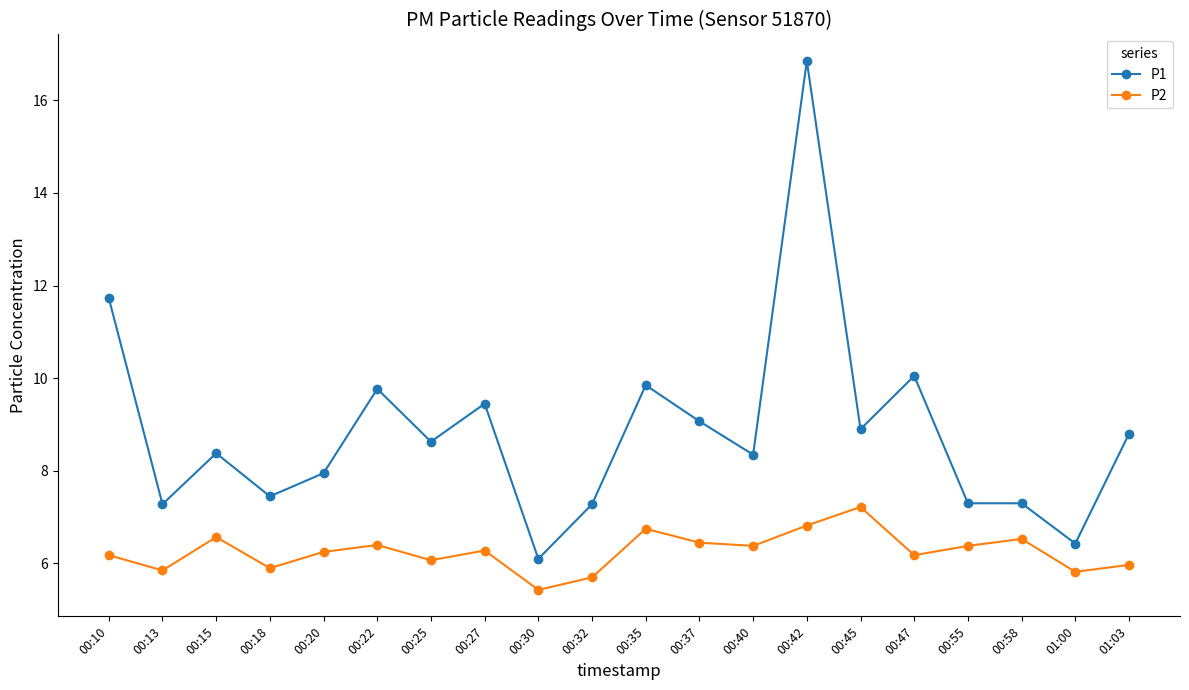

Between 00:37 and 00:45, which series saw the biggest shift?

P2